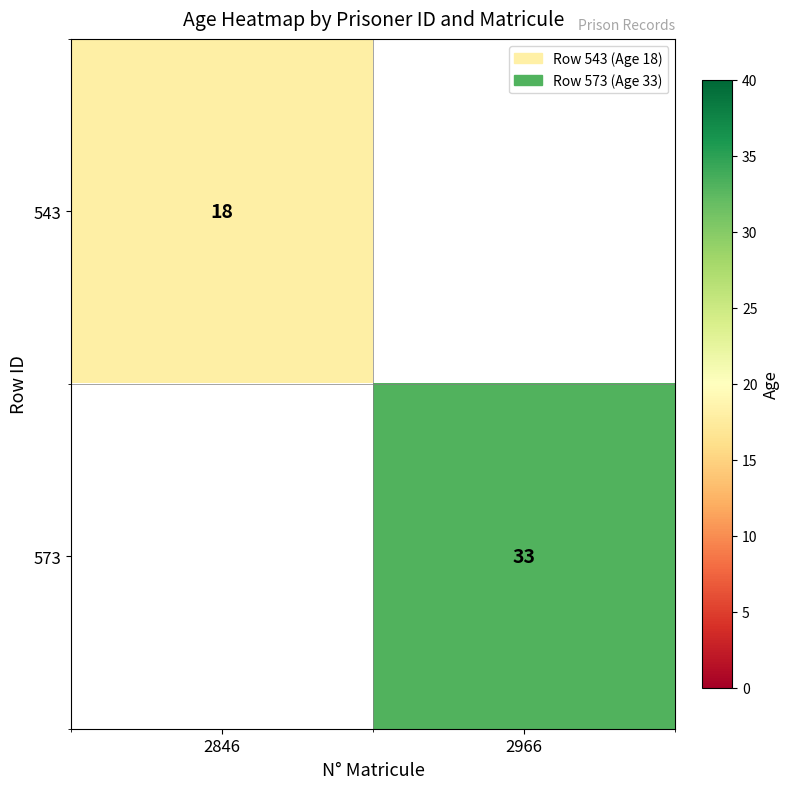

The 573 series shows 33 at 2966. True or false?

True